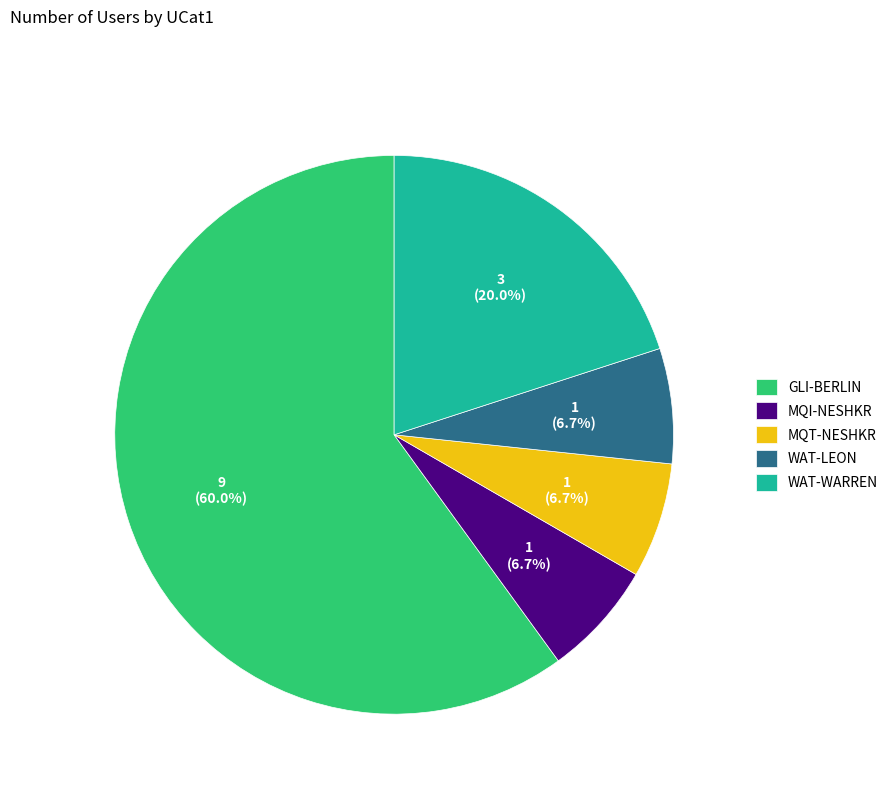

What is the largest slice in the pie chart?

GLI-BERLIN